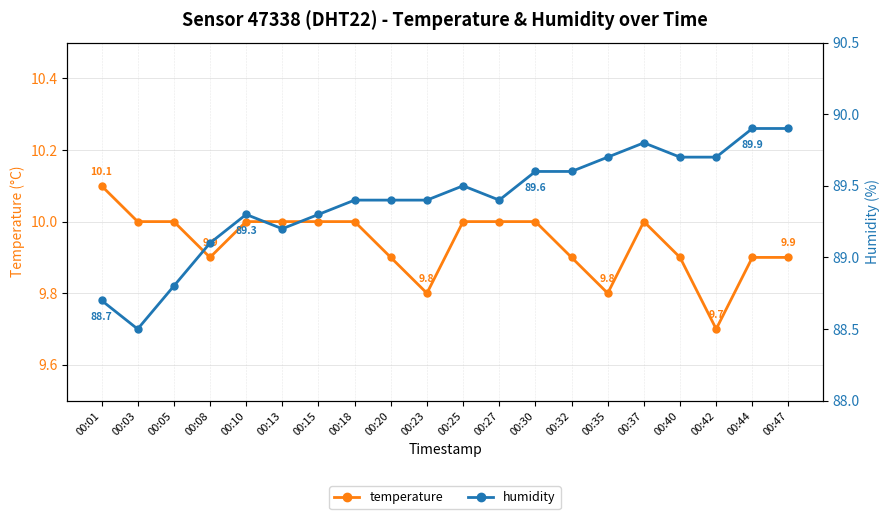

Where is humidity nearest to the value 89?

00:08